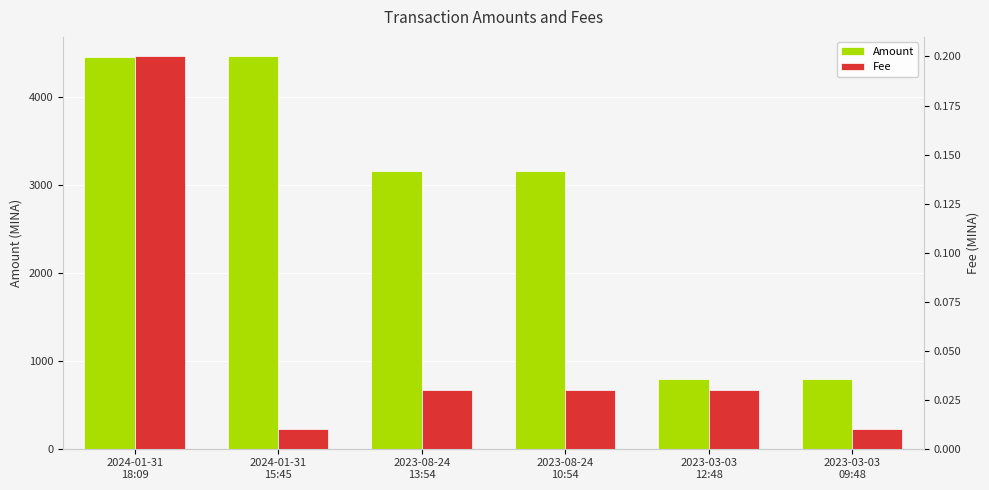

Is the value of Amount at 2024-01-31
18:09 greater than the value of Fee at 2024-01-31
15:45?

Yes